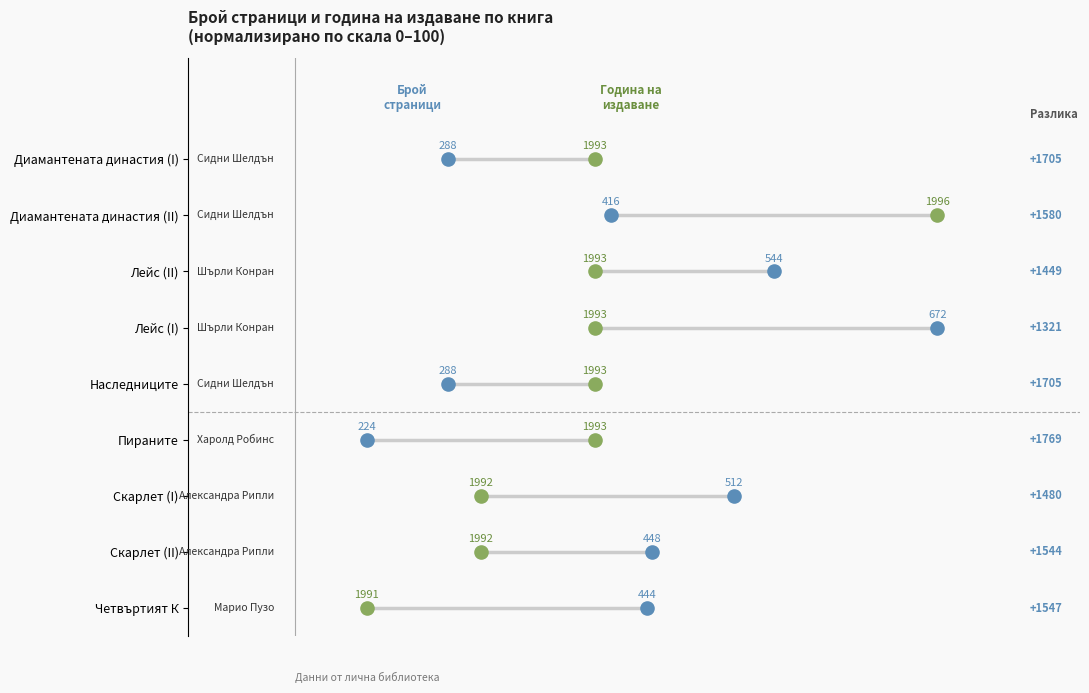

Which series has the largest total across all categories?

Брой страници